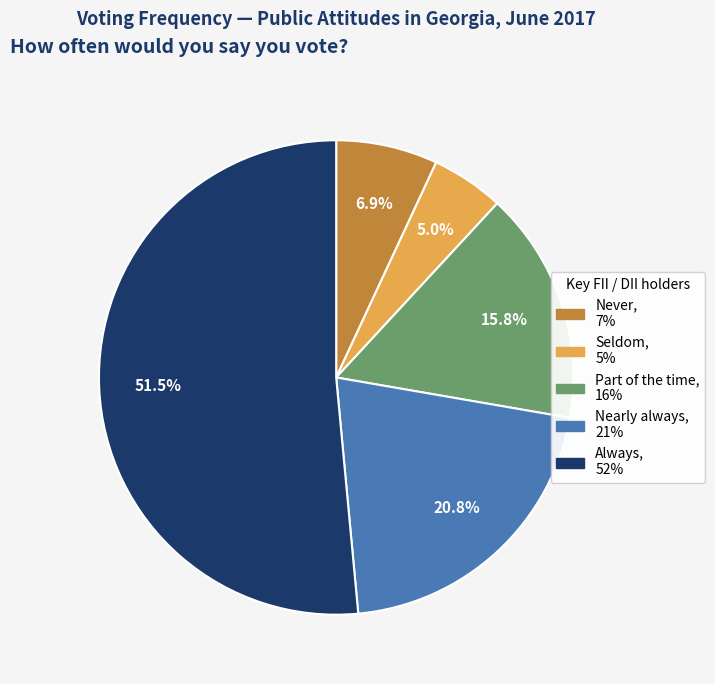

What is the largest slice in the pie chart?

Always